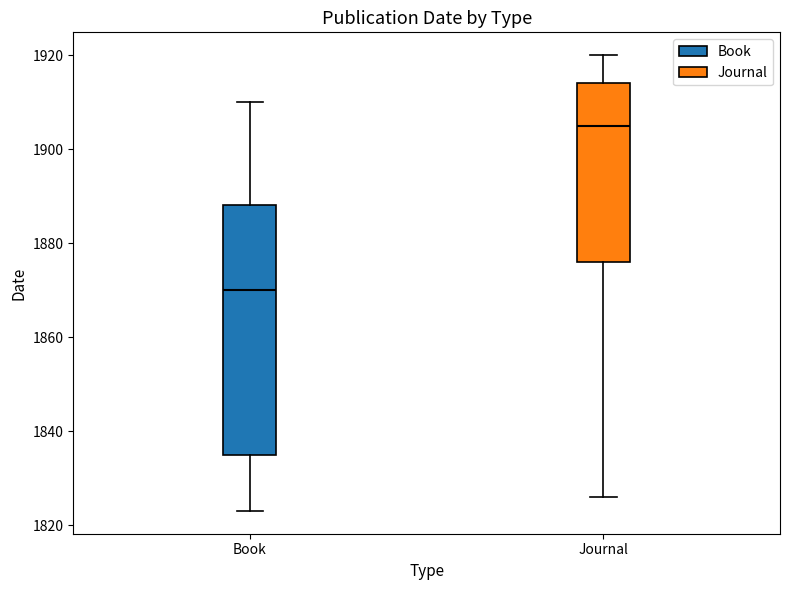

Comparing the boxes themselves (not the whiskers), which one is the tallest?

Book